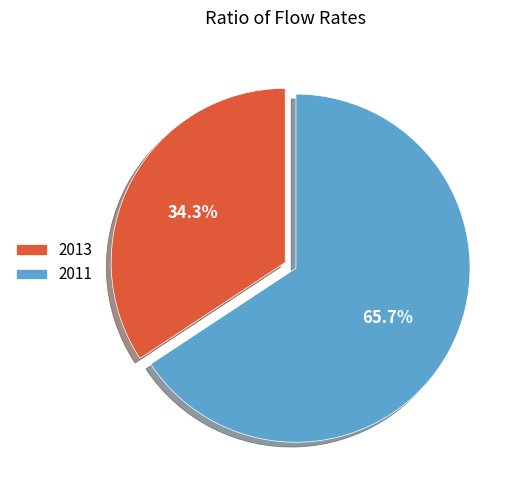

Which has a higher value, 2013 or 2011?

2011